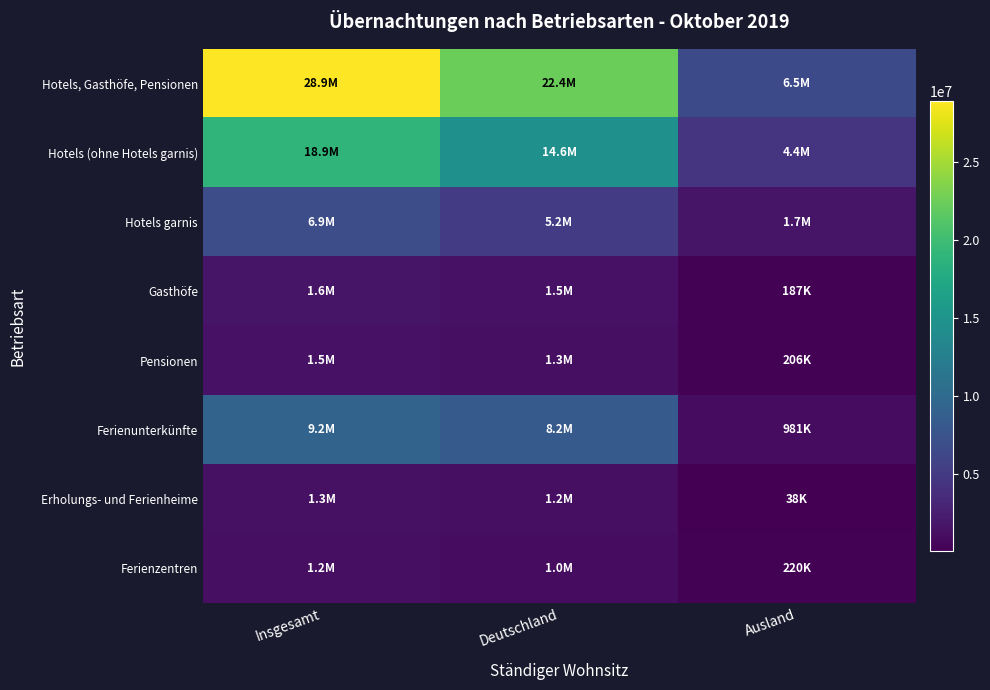

What is the total value across all series at Ausland?

14190154